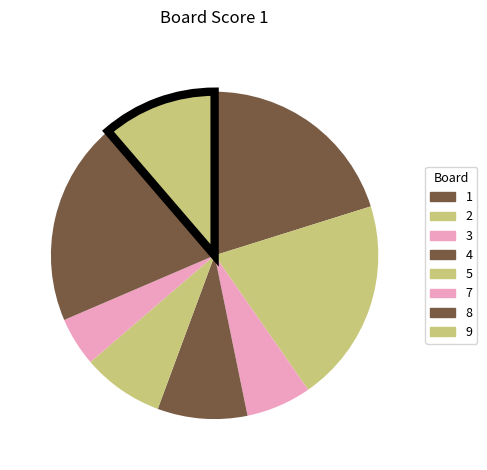

What portion of the pie excludes 4?

91.1%